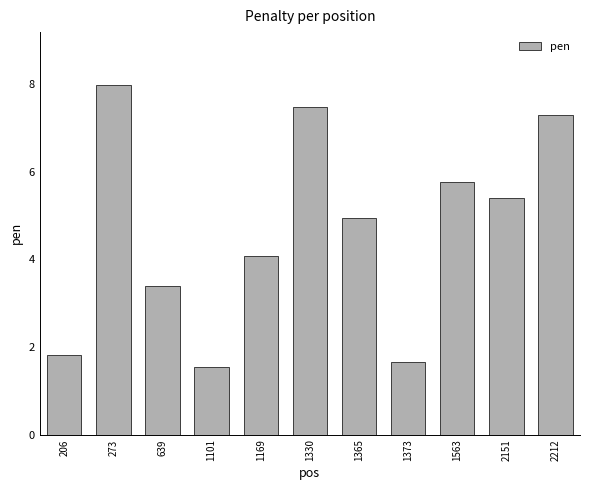

Does the chart contain any negative values?

No